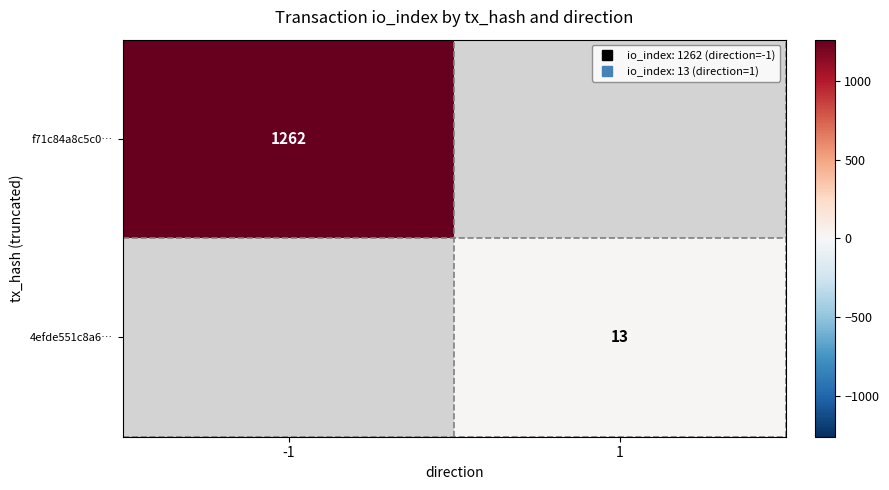

True or false: 4efde551c8a6… has a value of 13 at 1.

True